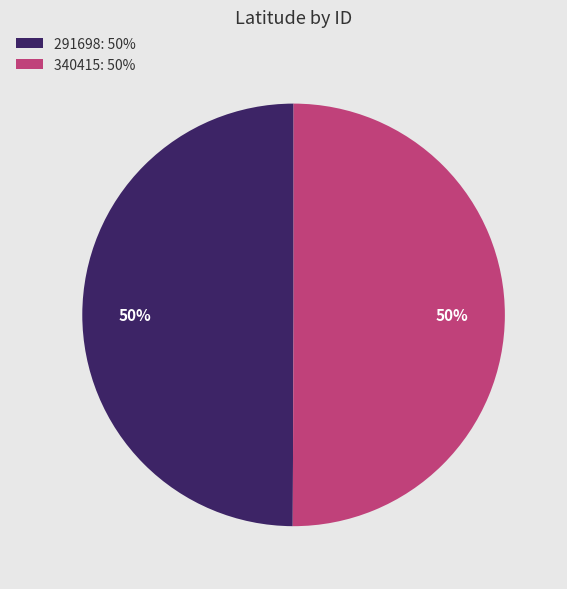

Is it true that 291698 is 45% of the pie?

False